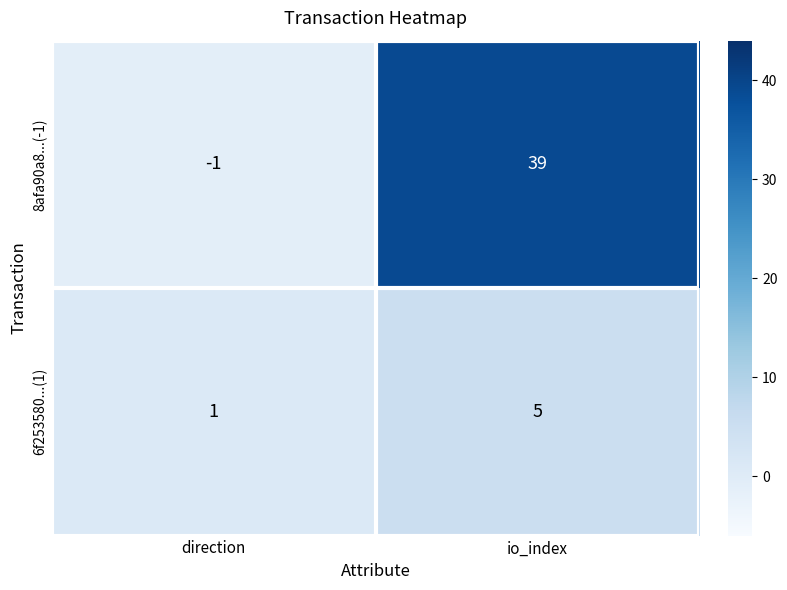

What is the difference between the 8afa90a8...(-1) values at io_index and direction?

40